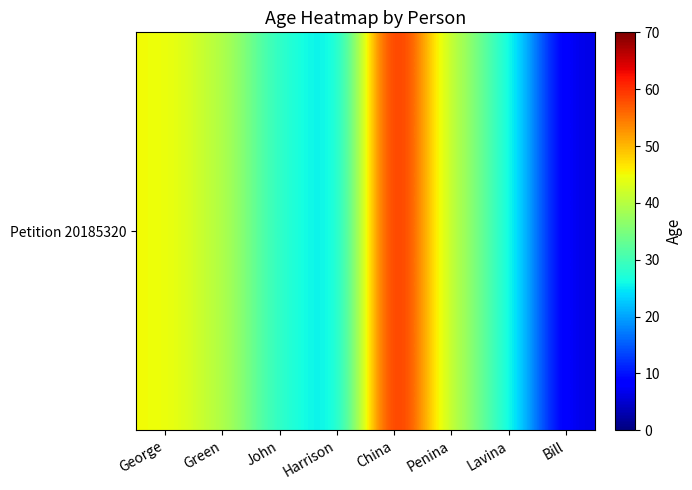

True or false: the data shows 27 at Lavina.

True